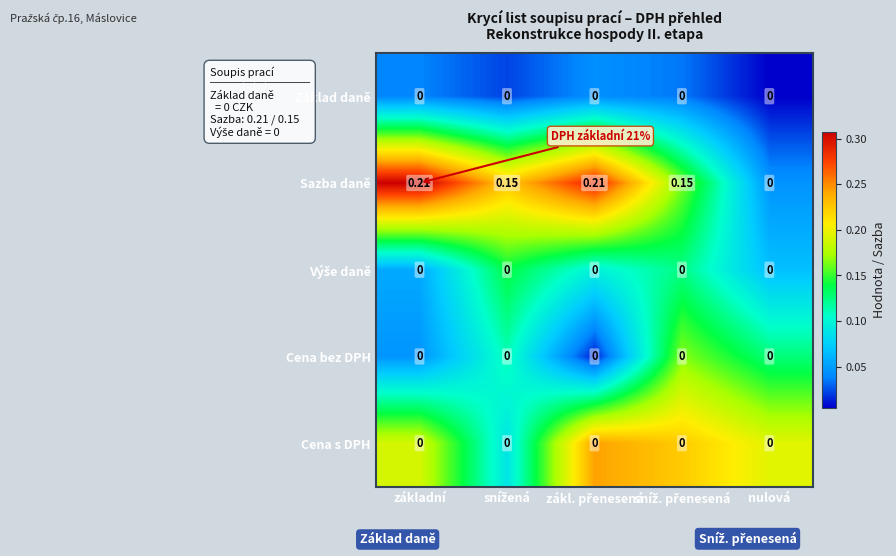

Which series has the largest total across all categories?

Sazba daně